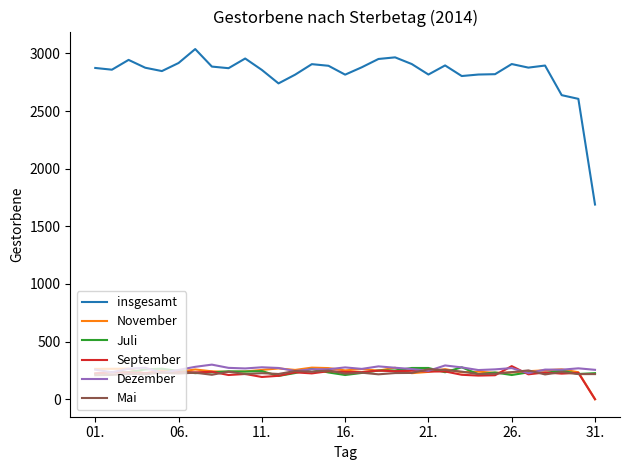

What is the lowest value of the Mai series?

208